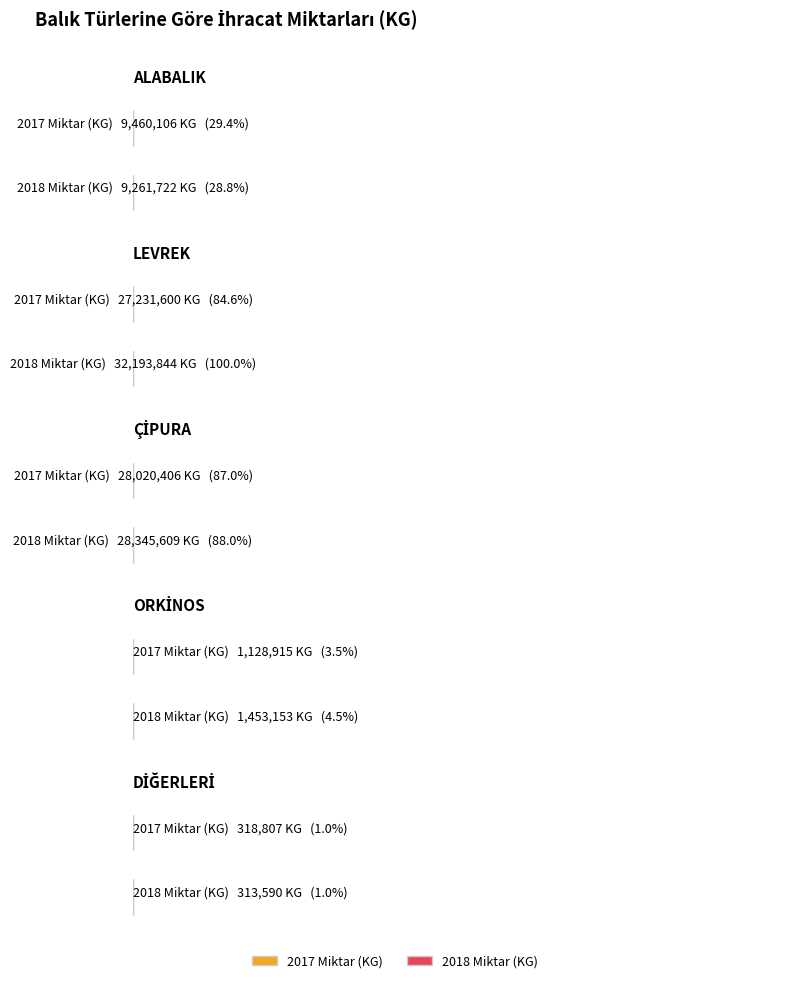

What is the difference between the highest and lowest values at 2018 Miktar (KG)?

31880253.9